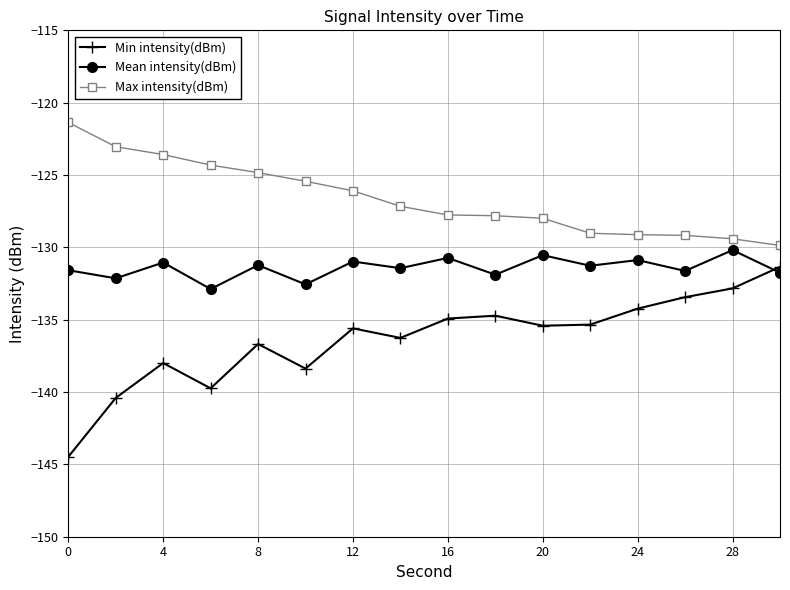

Does the chart have visible grid lines?

Yes